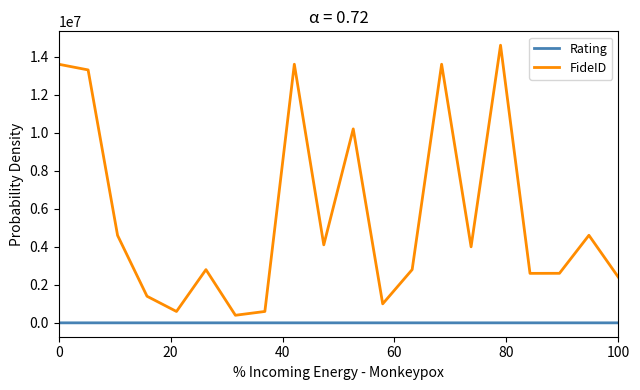

What is the greatest value displayed?

14600099